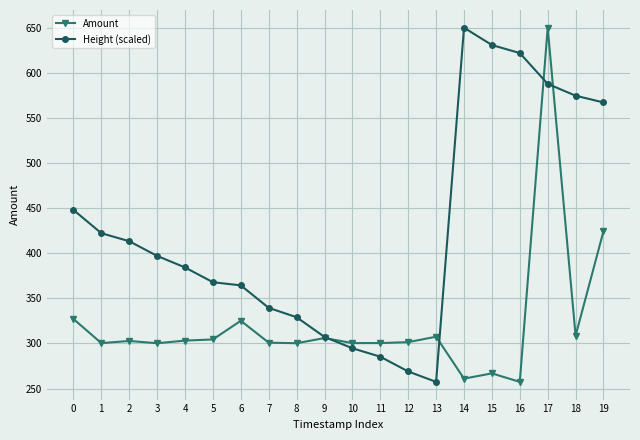

What is the maximum value shown in the chart?

649.9